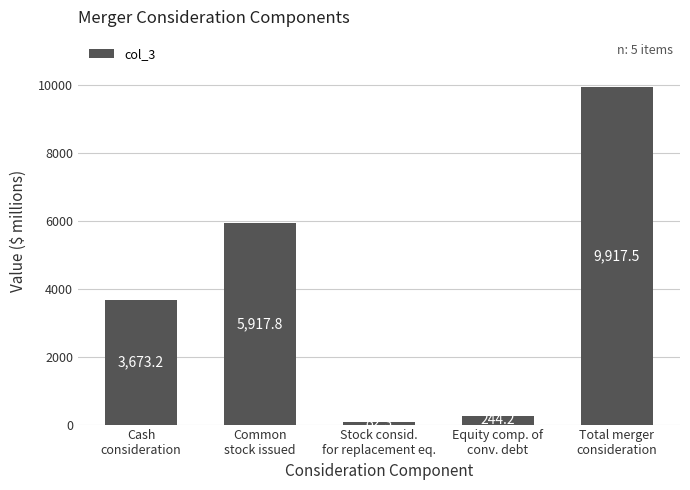

Reading left to right, what are all the values shown in this chart?

3673.2	5917.8	82.3	244.2	9917.5